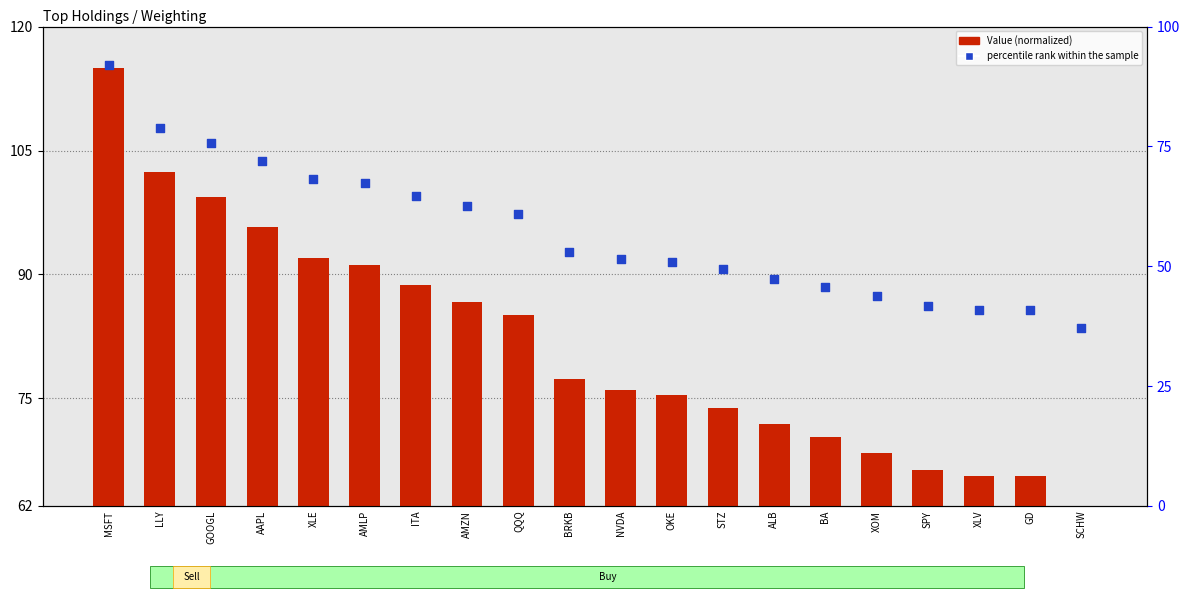

Is the value of Value (normalized) at LLY greater than the value of percentile rank within the sample at GOOGL?

Yes